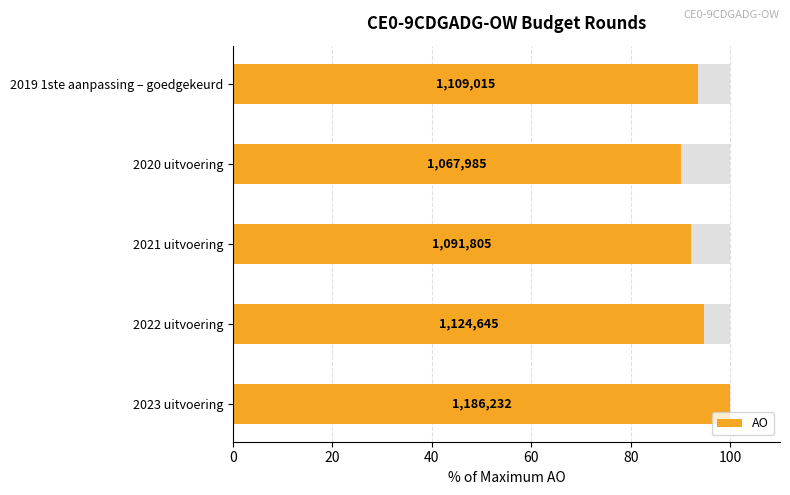

Read the value at 2020 uitvoering.

90.0